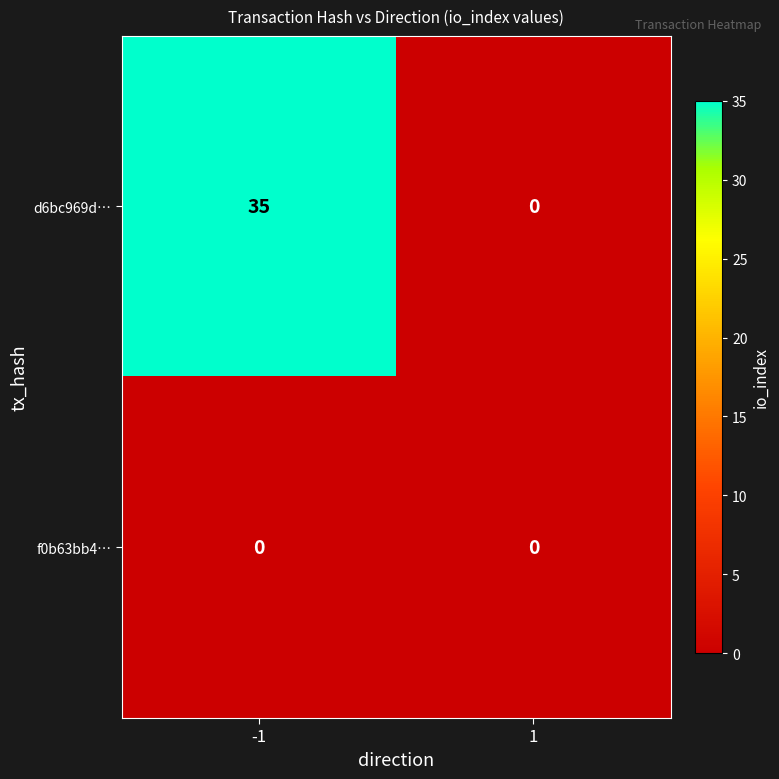

Between -1 and 1, which series saw the biggest shift?

d6bc969d…